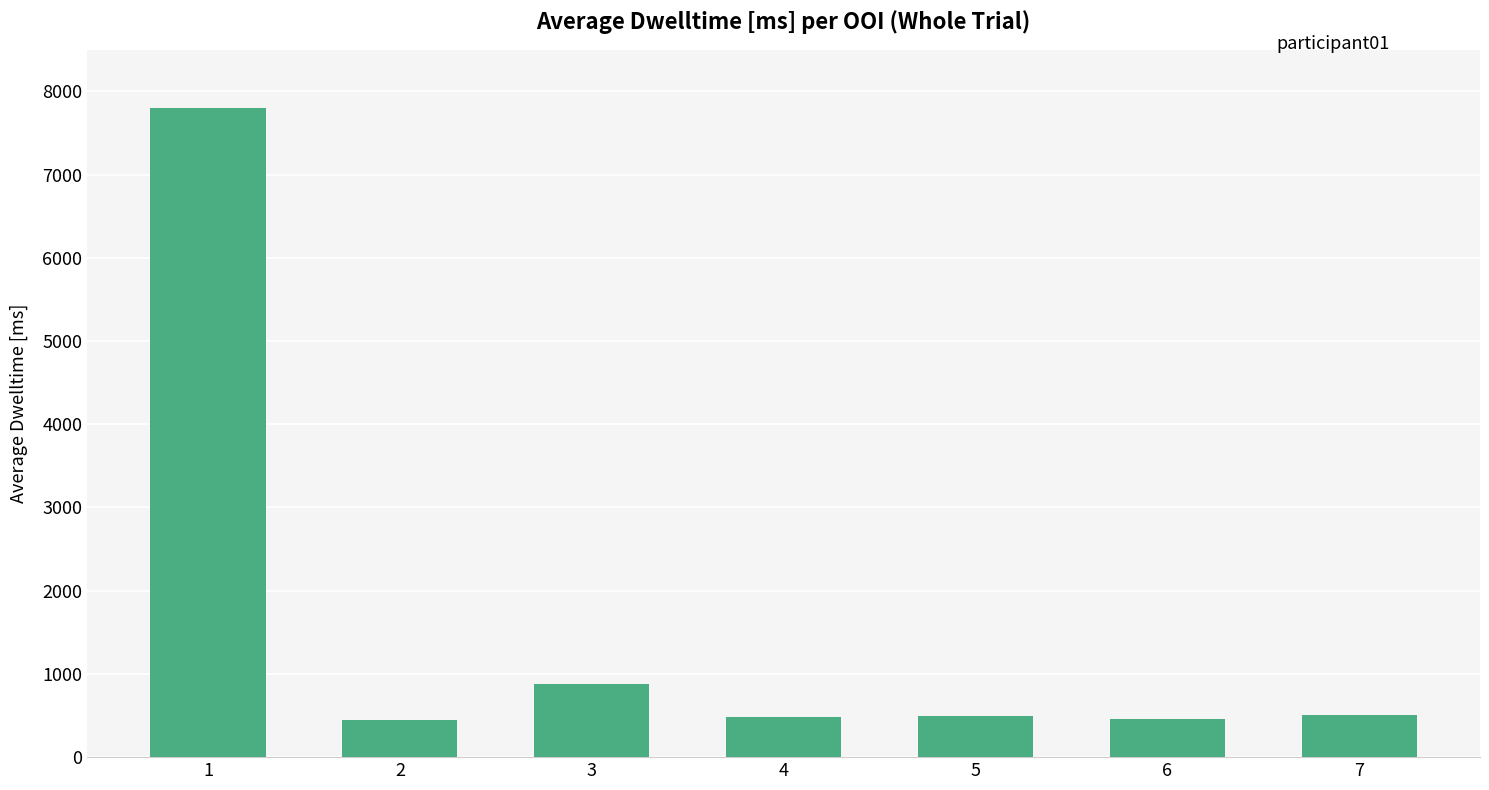

How many bars are there in total?

7